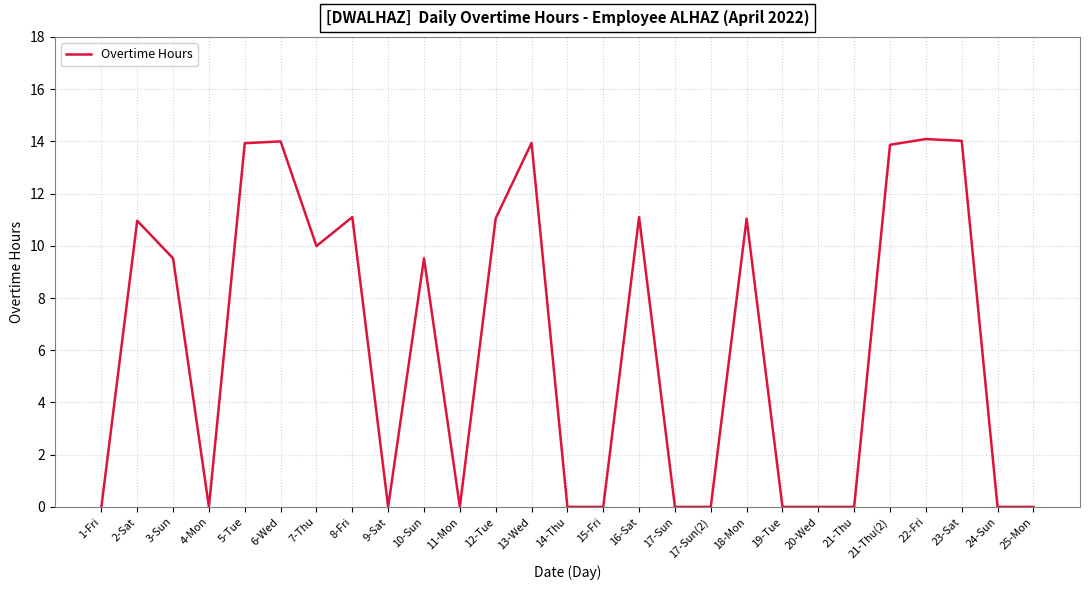

The chart shows a value of 9.5 at 10-Sun. True or false?

True